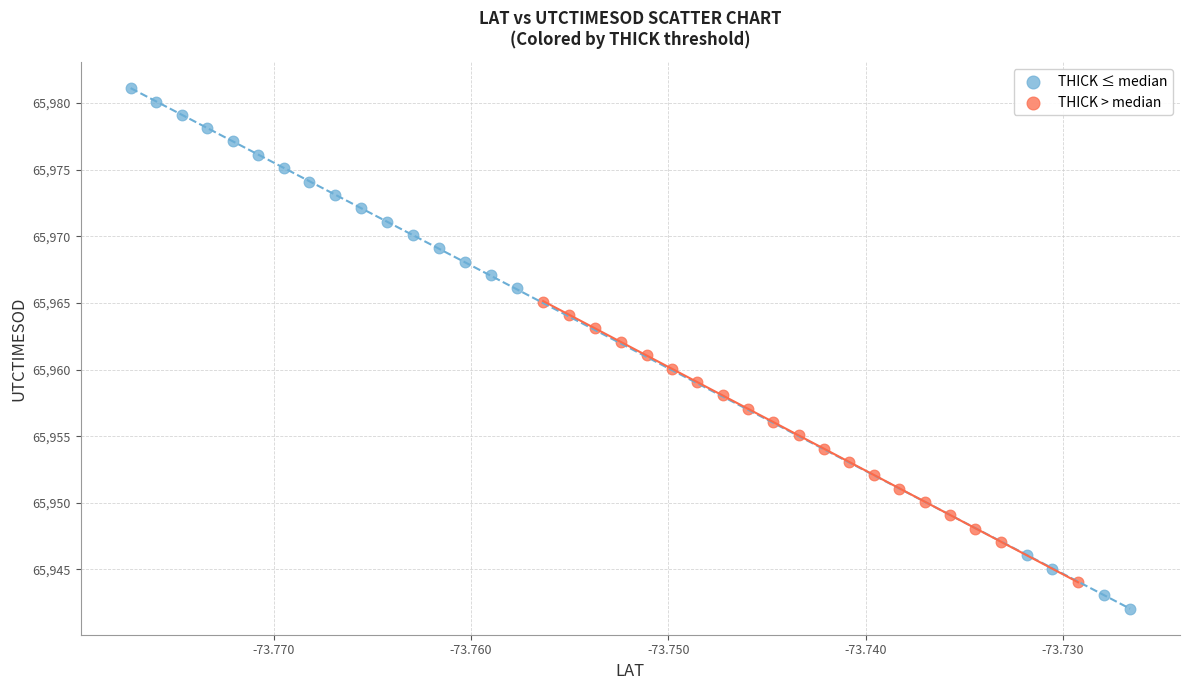

Which series contains the lowest Y value?

THICK ≤ median